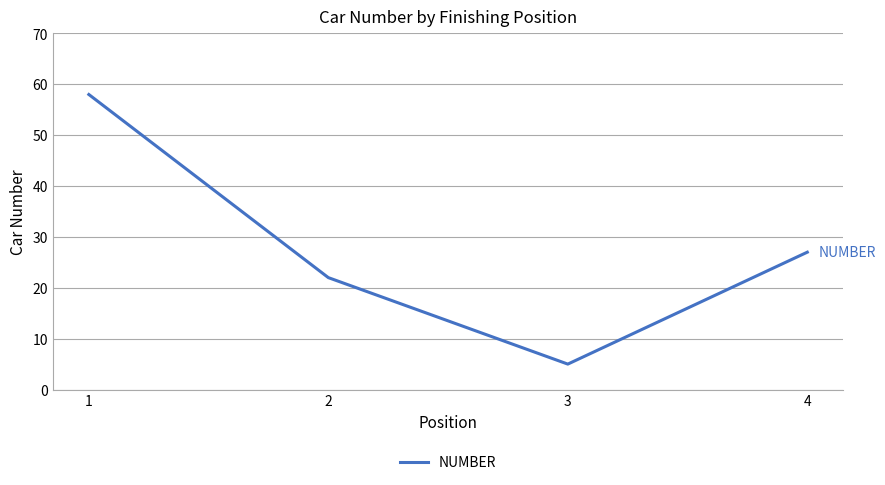

What is the difference between the maximum and minimum values?

53